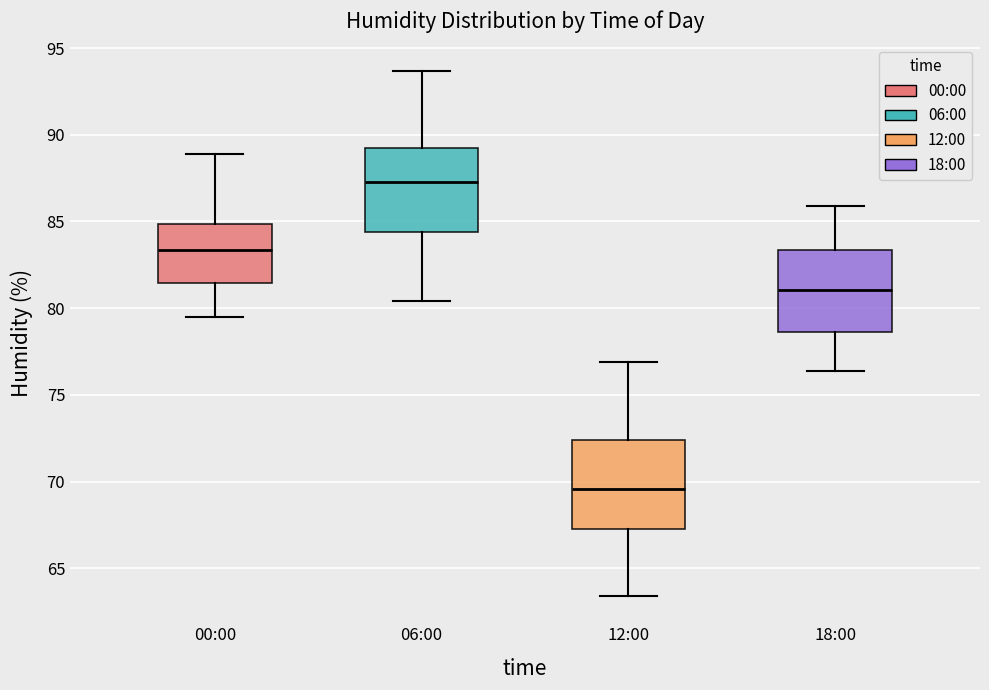

Which box's median line is the highest?

06:00